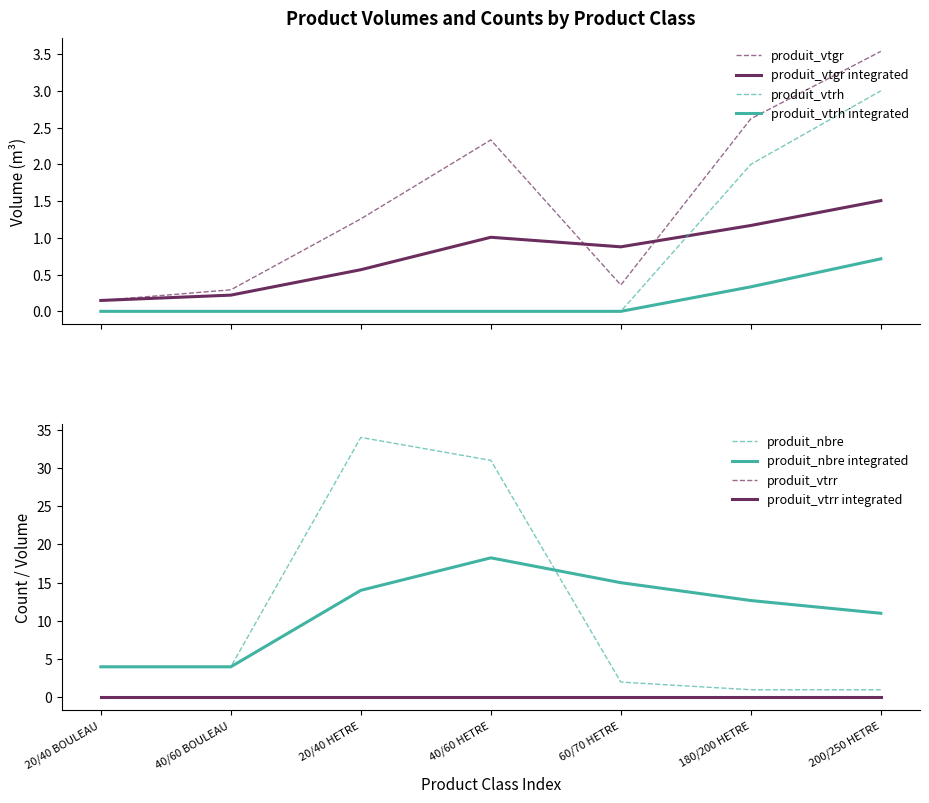

Is this an area chart (filled region under the line)?

No